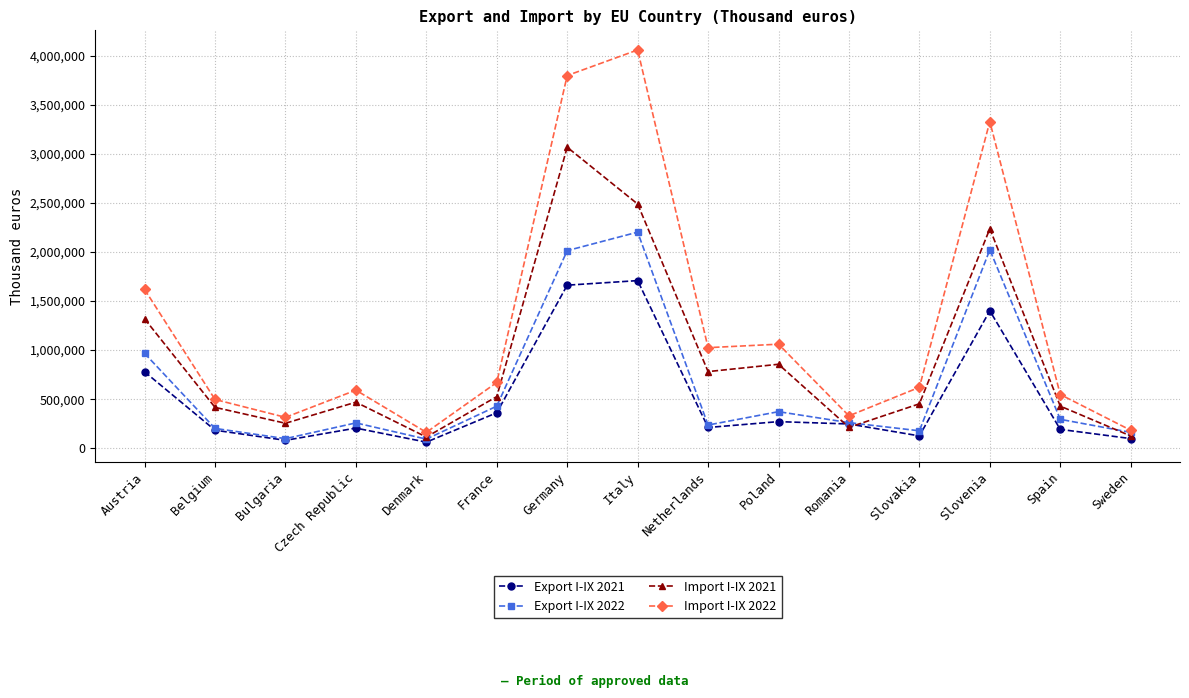

List the labels in order of Export I-IX 2021 value, smallest first.

Denmark, Bulgaria, Sweden, Slovakia, Belgium, Spain, Czech Republic, Netherlands, Romania, Poland, France, Austria, Slovenia, Germany, Italy